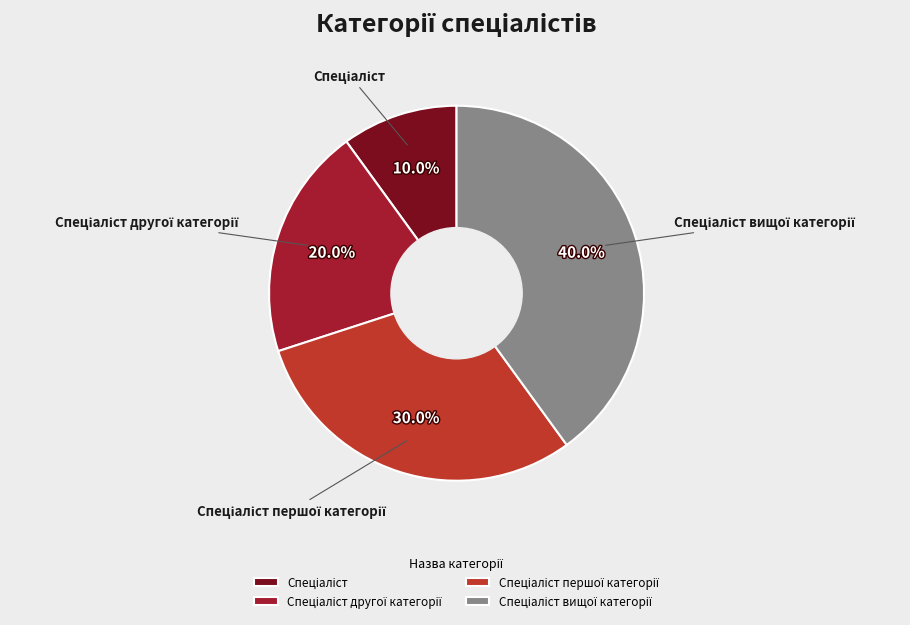

Is there any slice that represents more than half of the pie?

No